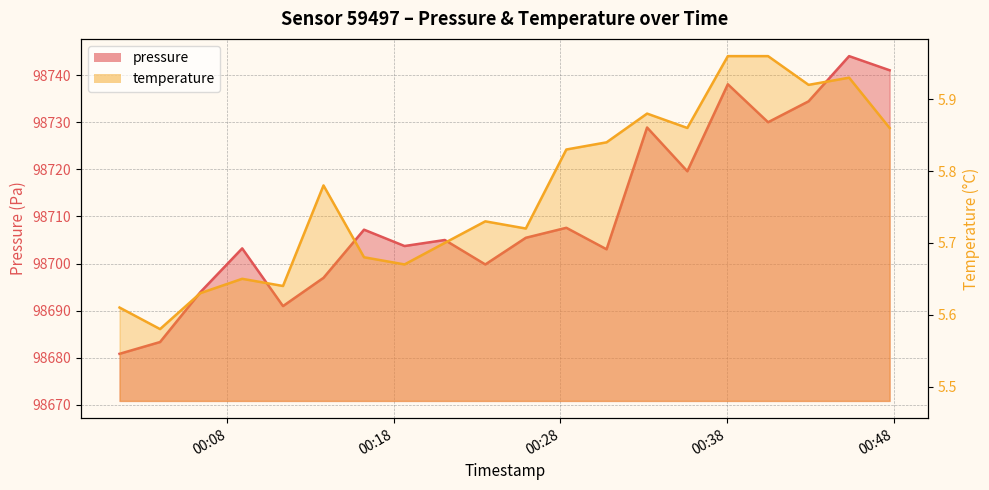

What is the difference between the pressure values at 2024-02-23T00:18:38 and 2024-02-23T00:30:46?

0.7